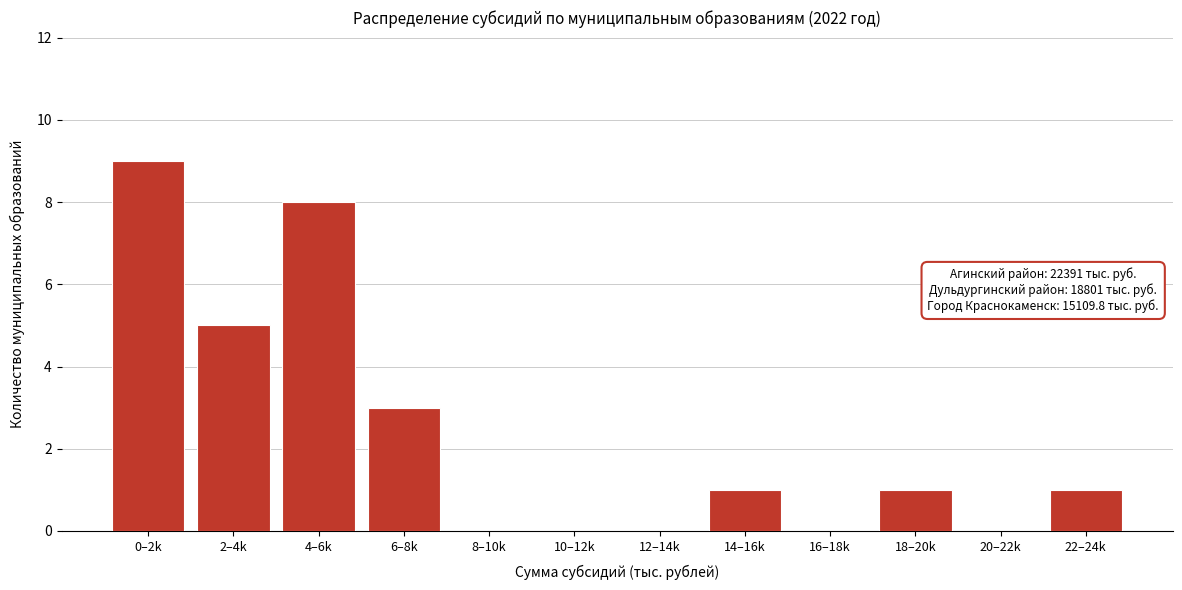

Reading left to right, list all the values displayed in this chart.

0–2k=9	2–4k=5	4–6k=8	6–8k=3	8–10k=0	10–12k=0	12–14k=0	14–16k=1	16–18k=0	18–20k=1	20–22k=0	22–24k=1